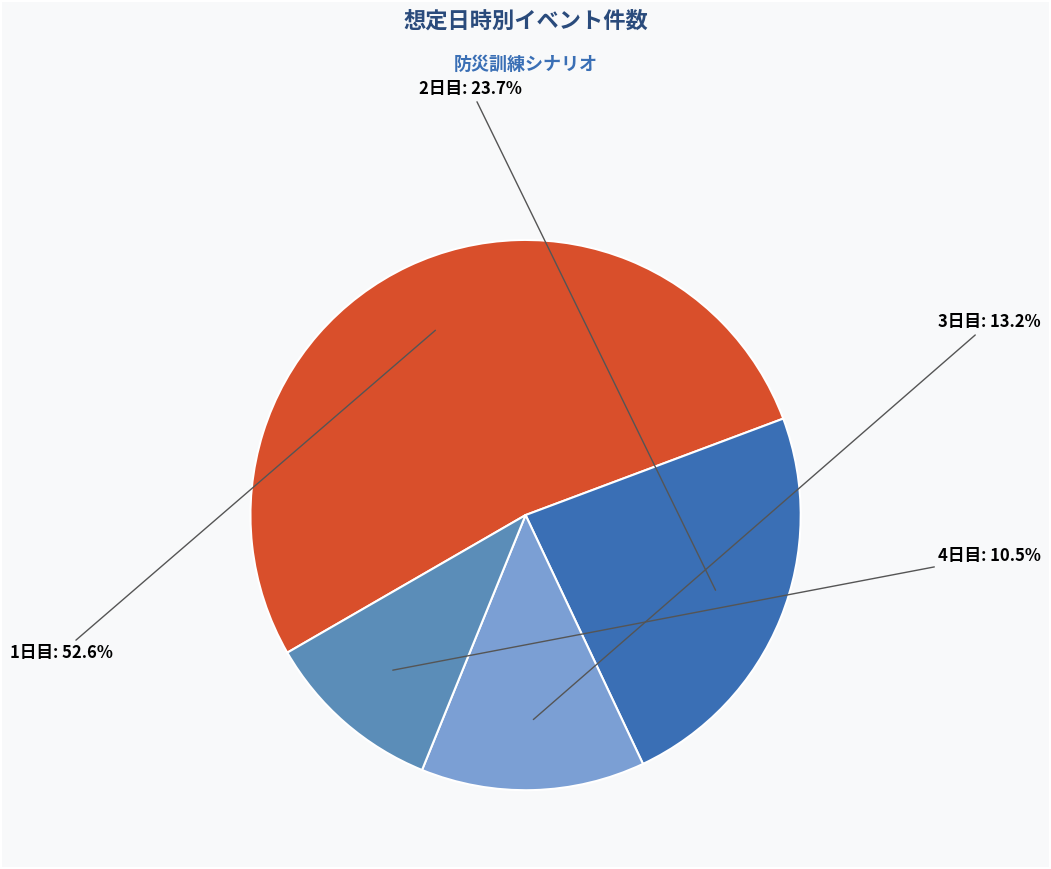

Is there a majority slice in this chart?

Yes